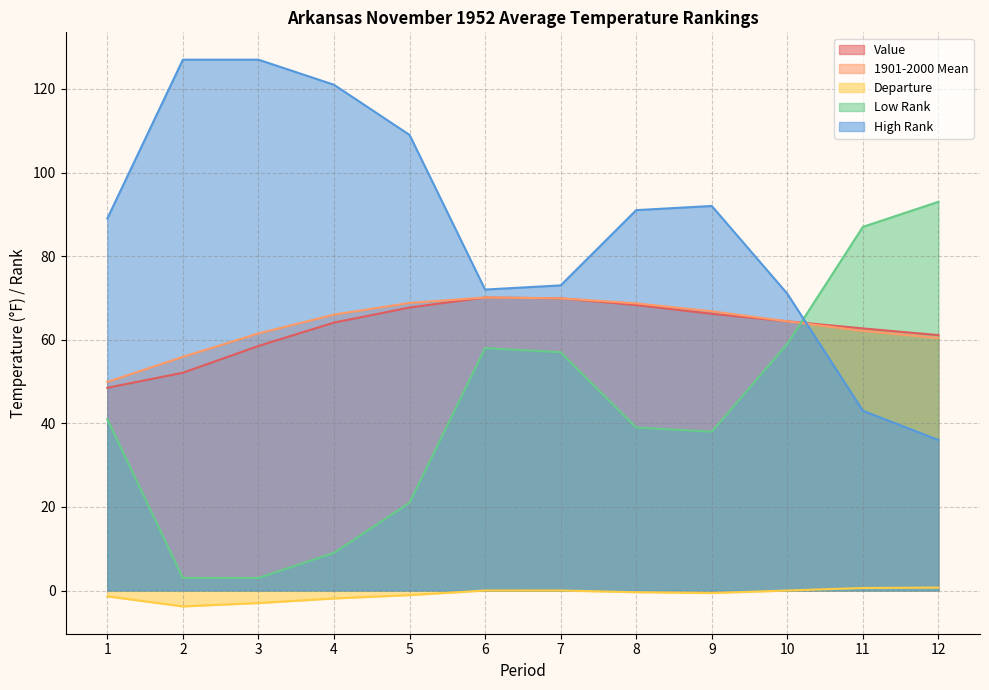

After their last crossing, which series has the higher values: High Rank or 1901-2000 Mean?

1901-2000 Mean